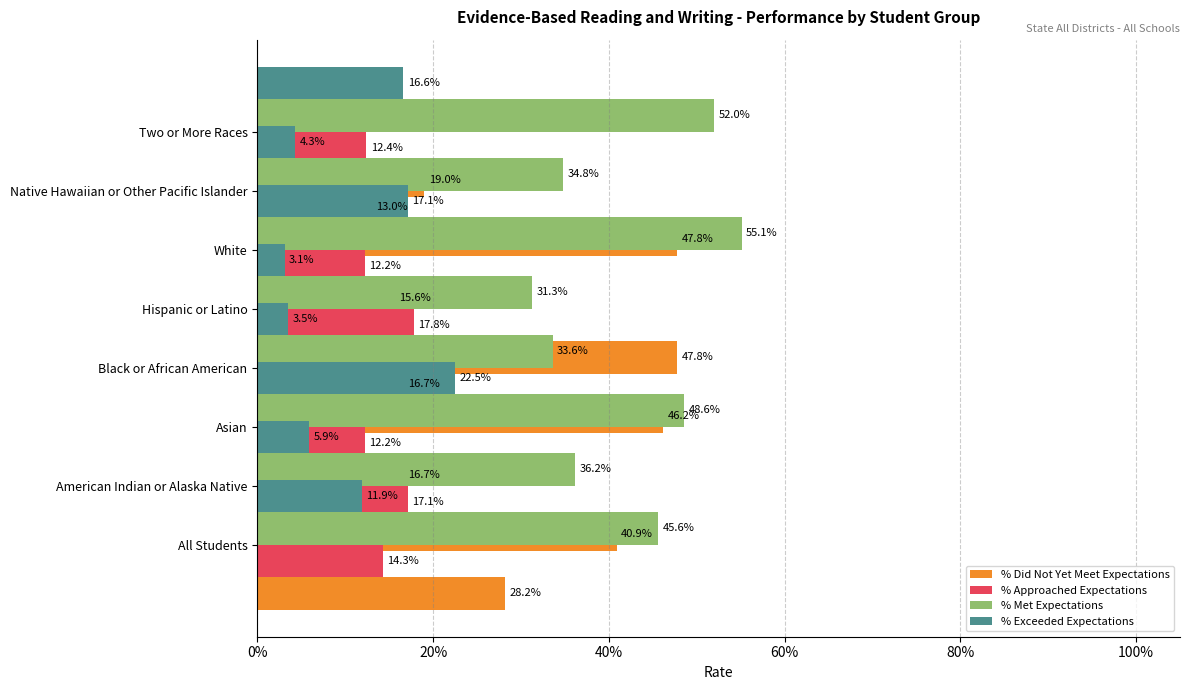

Are the bars horizontal?

Yes